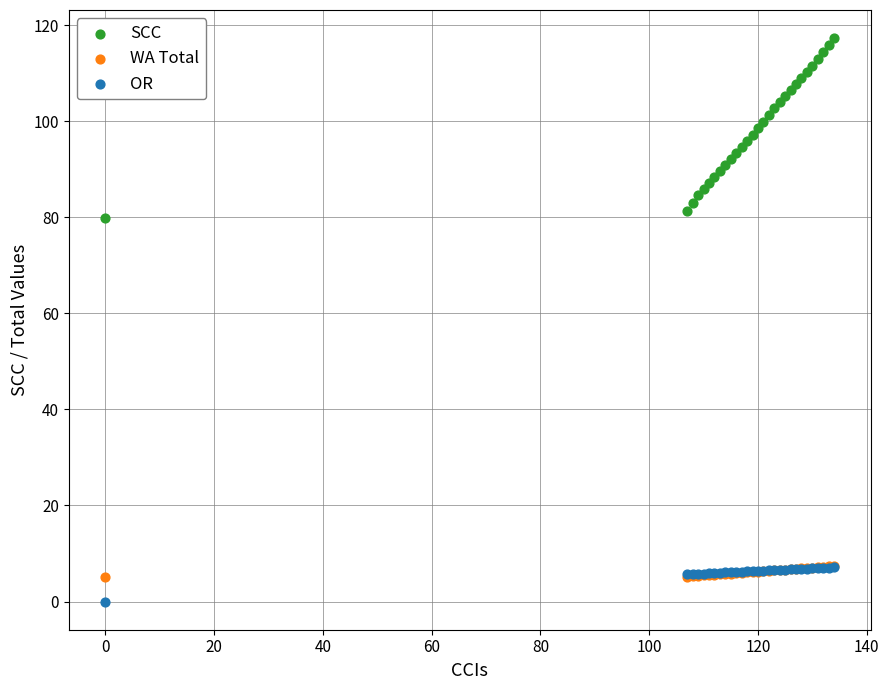

Across all series, what Y value is closest to 58?

79.8